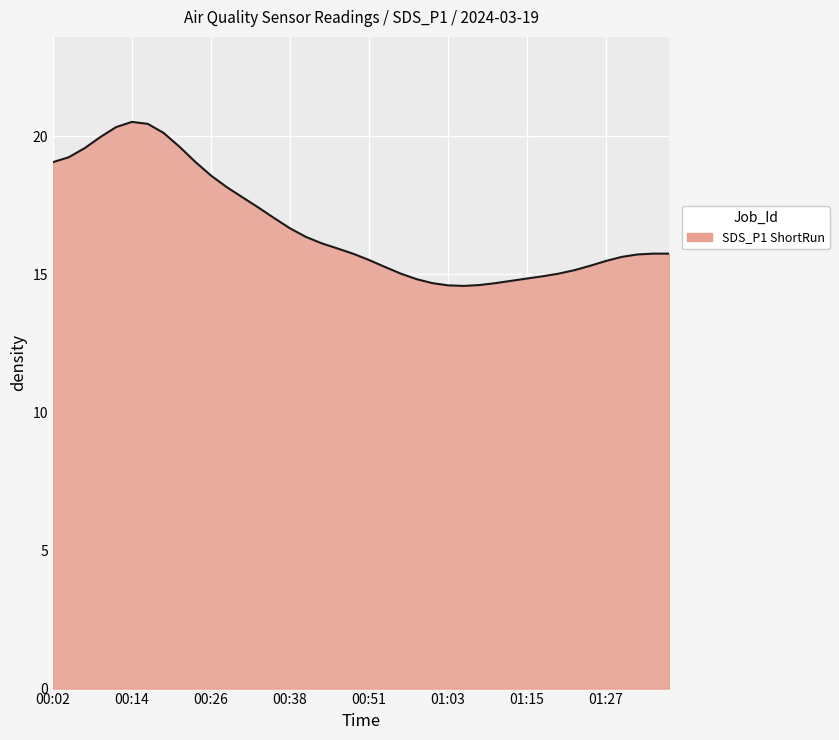

What is the maximum value shown in the chart?

20.5